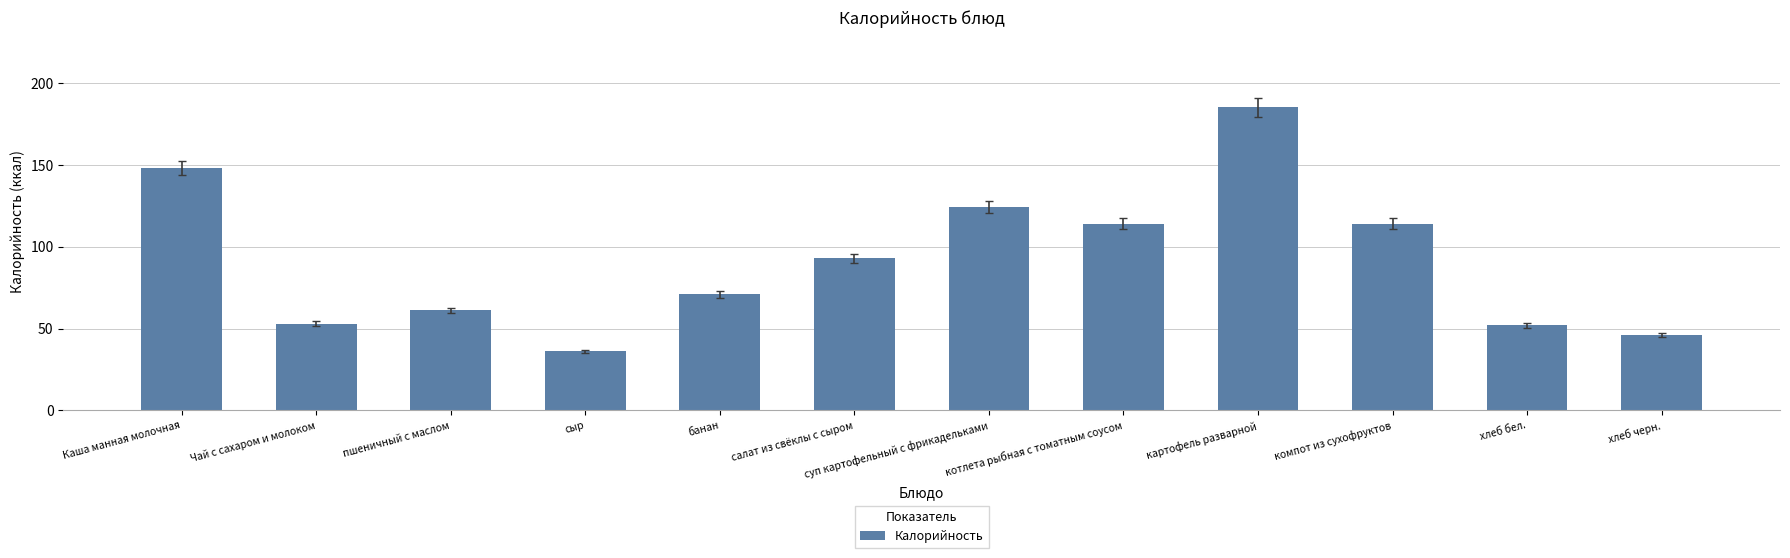

Reading left to right, extract all data points from this chart.

Каша манная молочная=148	Чай с сахаром и молоком=53	пшеничный с маслом=61	сыр=36	банан=71	салат из свёклы с сыром=93	суп картофельный с фрикадельками=124	котлета рыбная с томатным соусом=114	картофель разварной=185	компот из сухофруктов=114	хлеб бел.=52	хлеб черн.=46